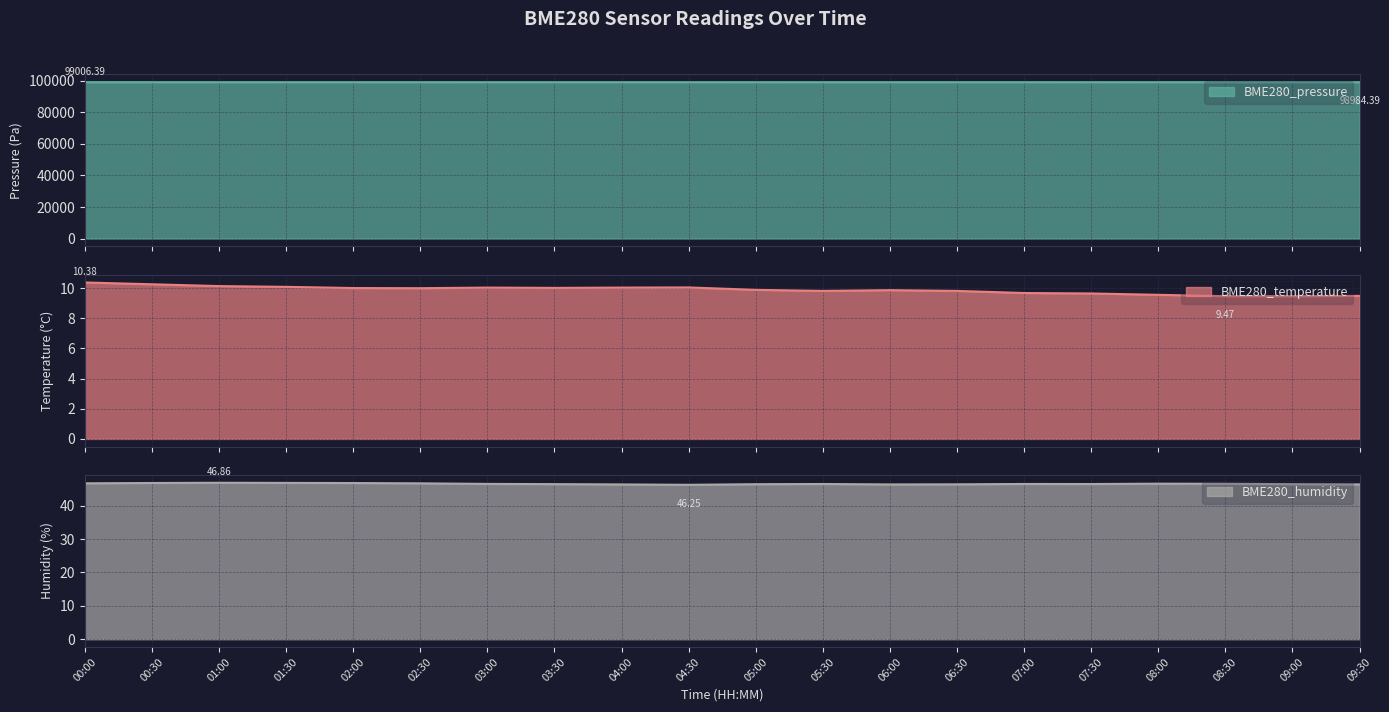

How many values in the BME280_temperature series are below 10?

10